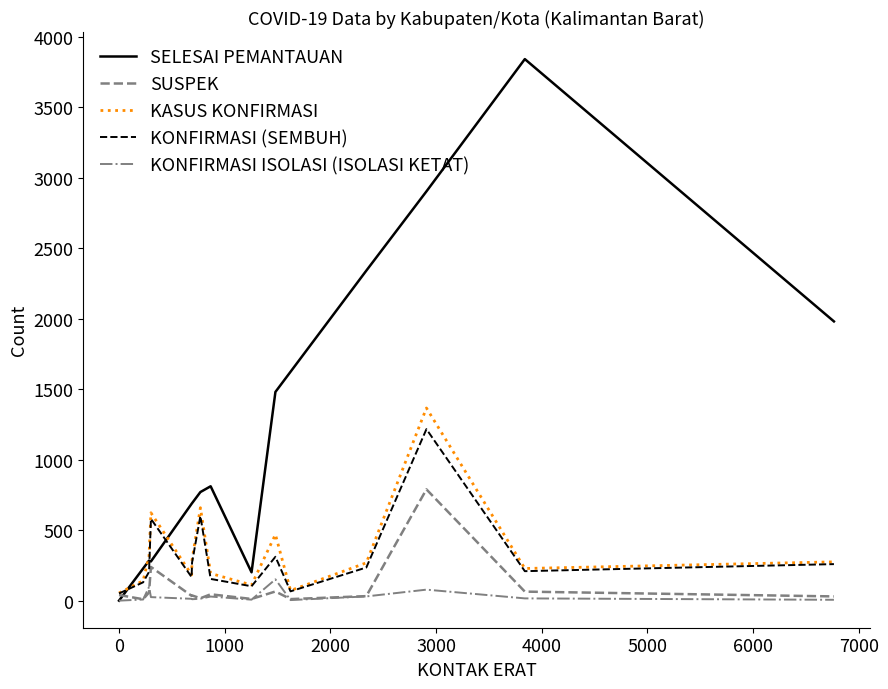

What are all the series names shown in the legend?

SELESAI PEMANTAUAN, SUSPEK, KASUS KONFIRMASI, KONFIRMASI (SEMBUH), KONFIRMASI ISOLASI (ISOLASI KETAT)